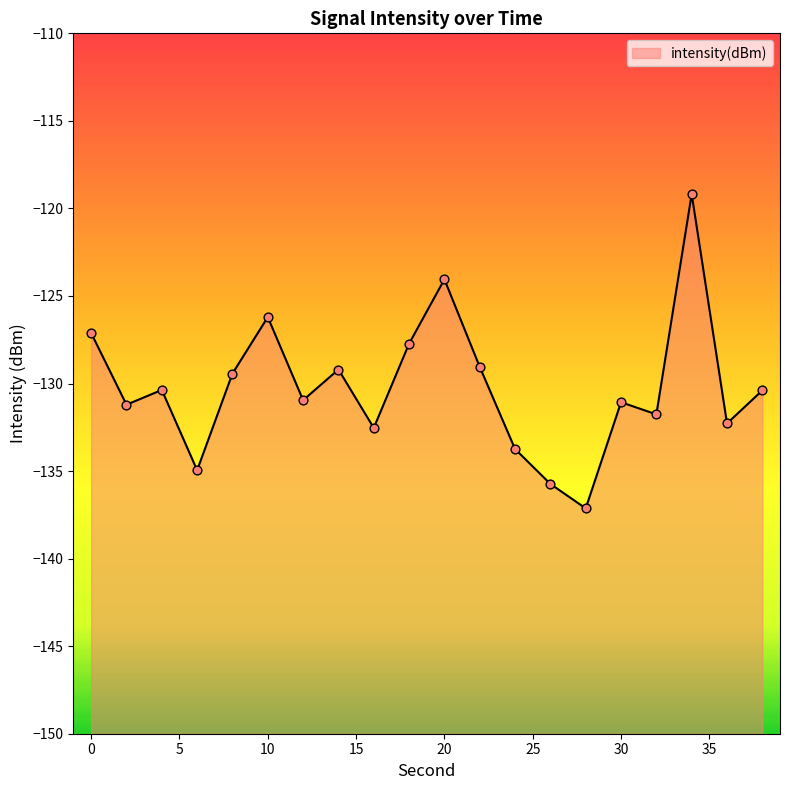

Which has a higher value, 8 or 18?

18